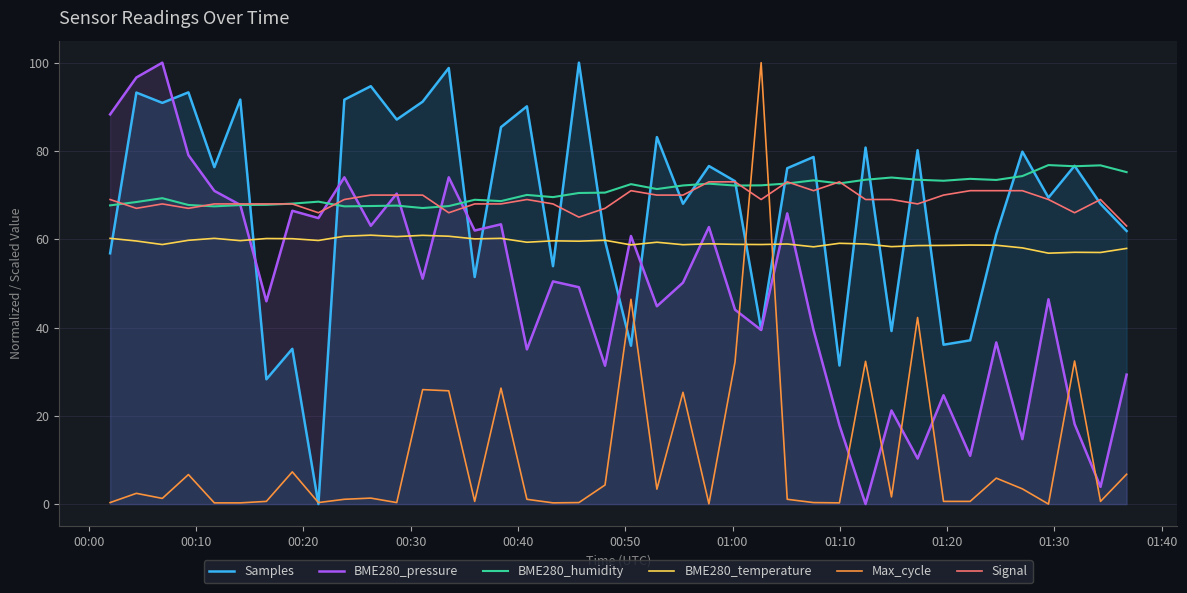

Which series ends up on top after the final intersection of BME280_pressure and BME280_temperature?

BME280_temperature